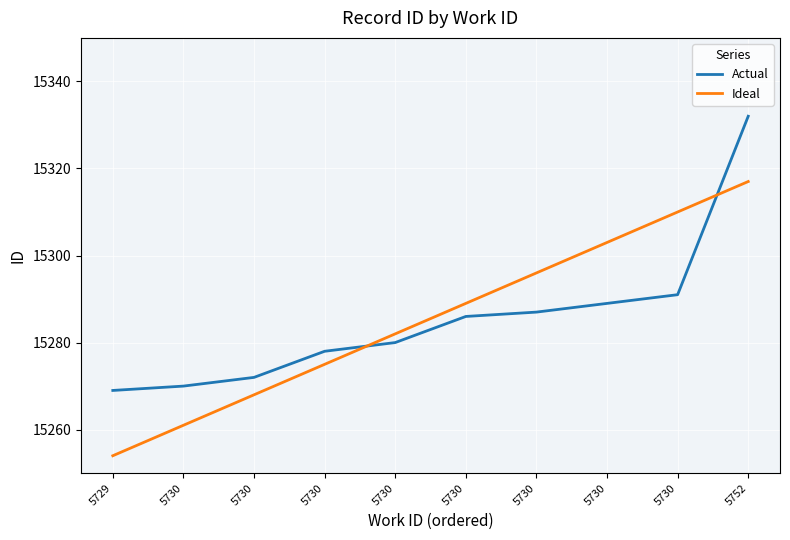

The value of Actual at 5730 is 15289. True or false?

True